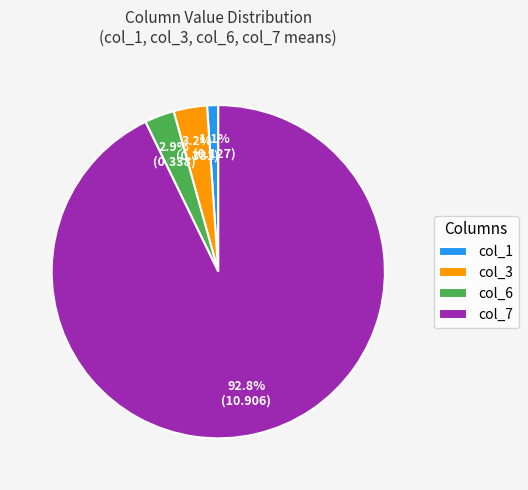

To the nearest percent, what is the combined percentage of col_7 and col_1?

94%